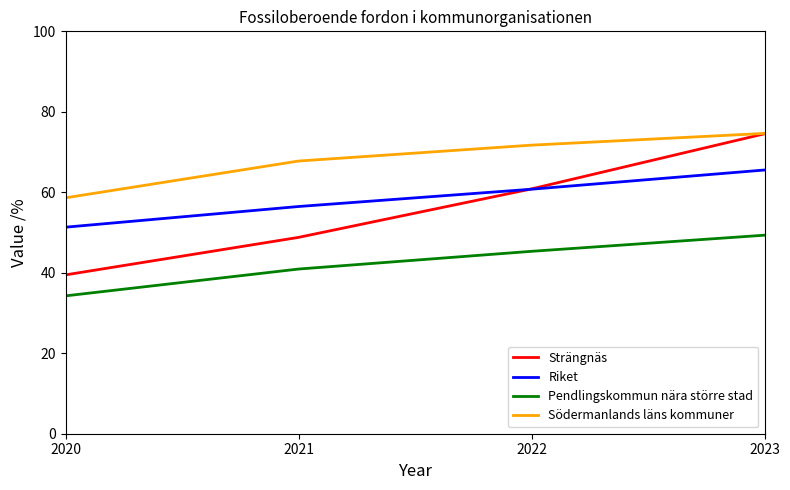

Read the Södermanlands läns kommuner value at 2020.

58.6